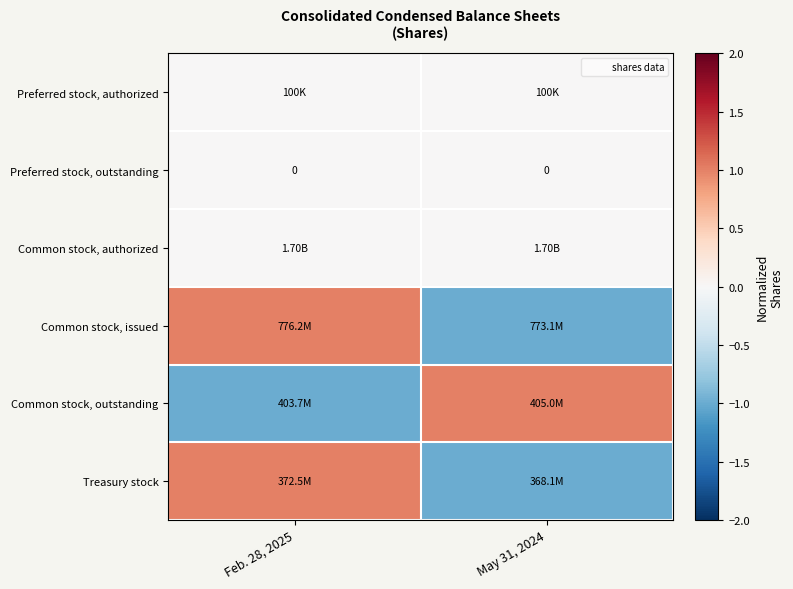

At Feb. 28, 2025, list the series in order from smallest to largest.

Common stock, outstanding, Preferred stock, authorized, Preferred stock, outstanding, Common stock, authorized, Common stock, issued, Treasury stock